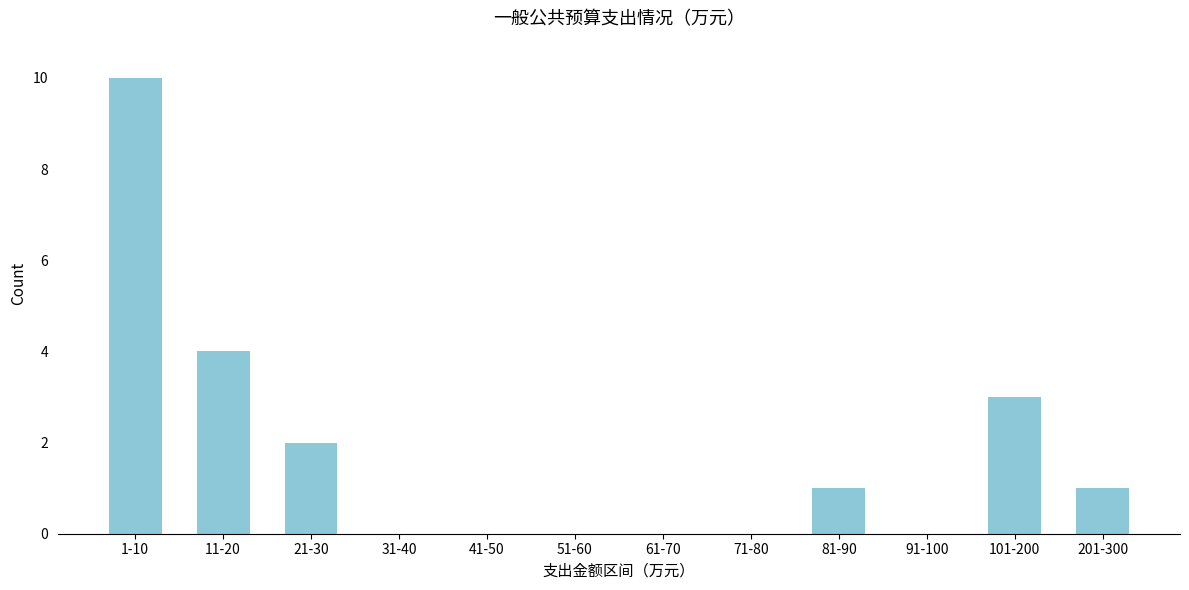

Reading left to right, list all the values displayed in this chart.

1-10=10	11-20=4	21-30=2	31-40=0	41-50=0	51-60=0	61-70=0	71-80=0	81-90=1	91-100=0	101-200=3	201-300=1